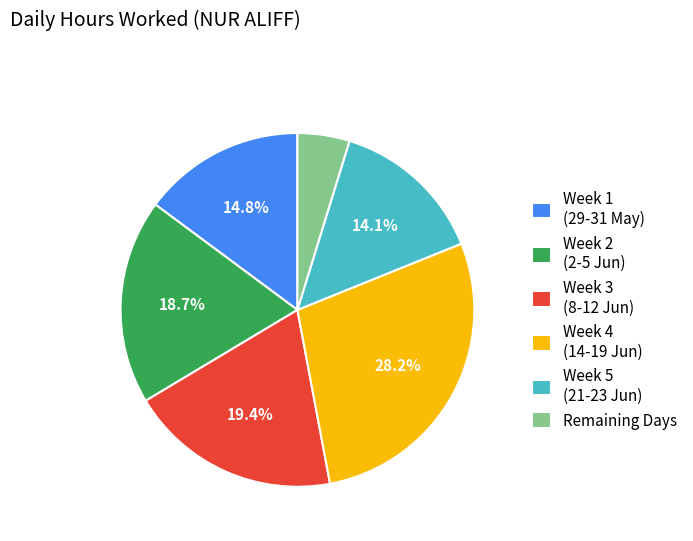

Does Week 5 (21-23 Jun) represent more than half of the total?

No